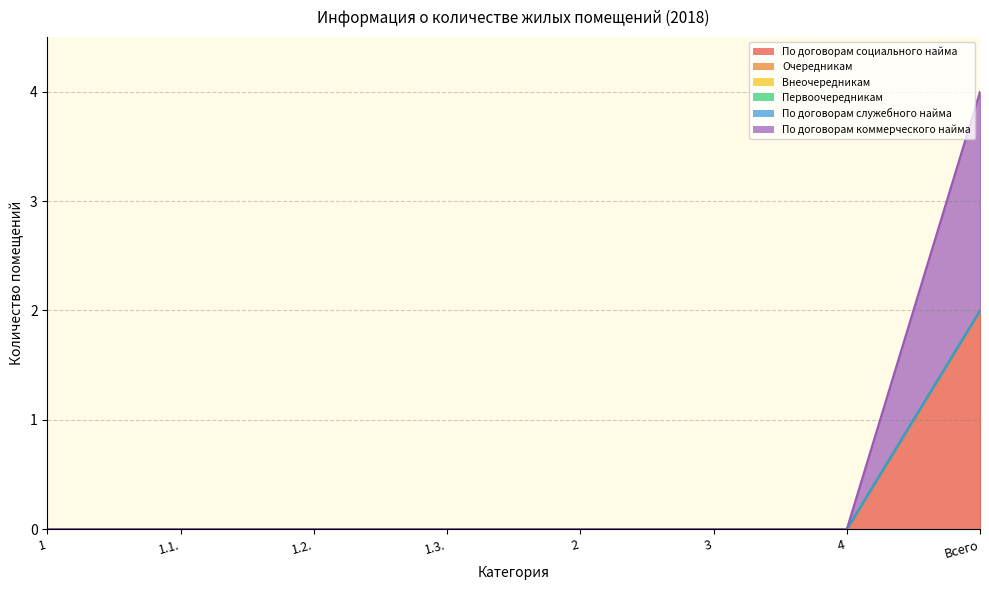

At 1, list the series in order from smallest to largest.

По договорам социального найма, Очередникам, Внеочередникам, Первоочередникам, По договорам служебного найма, По договорам коммерческого найма